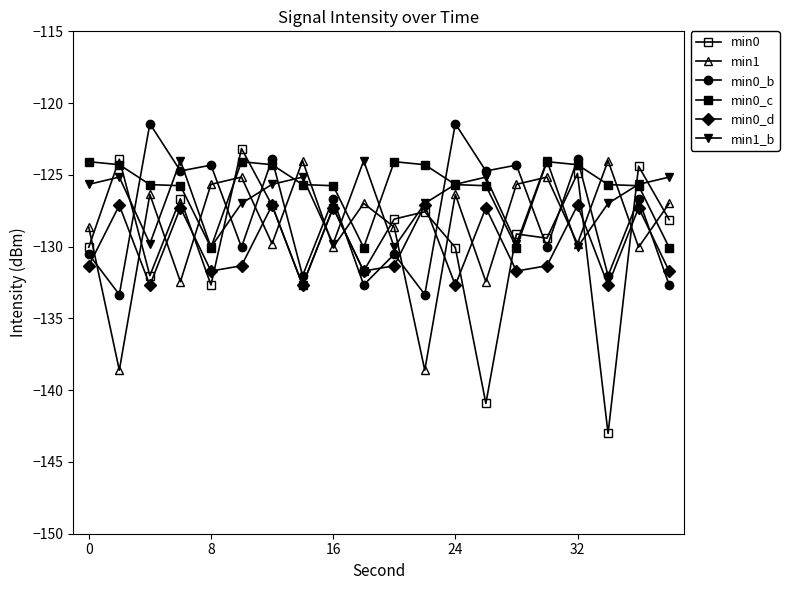

True or false: min0_d has more than 1 points higher than both neighbors.

True